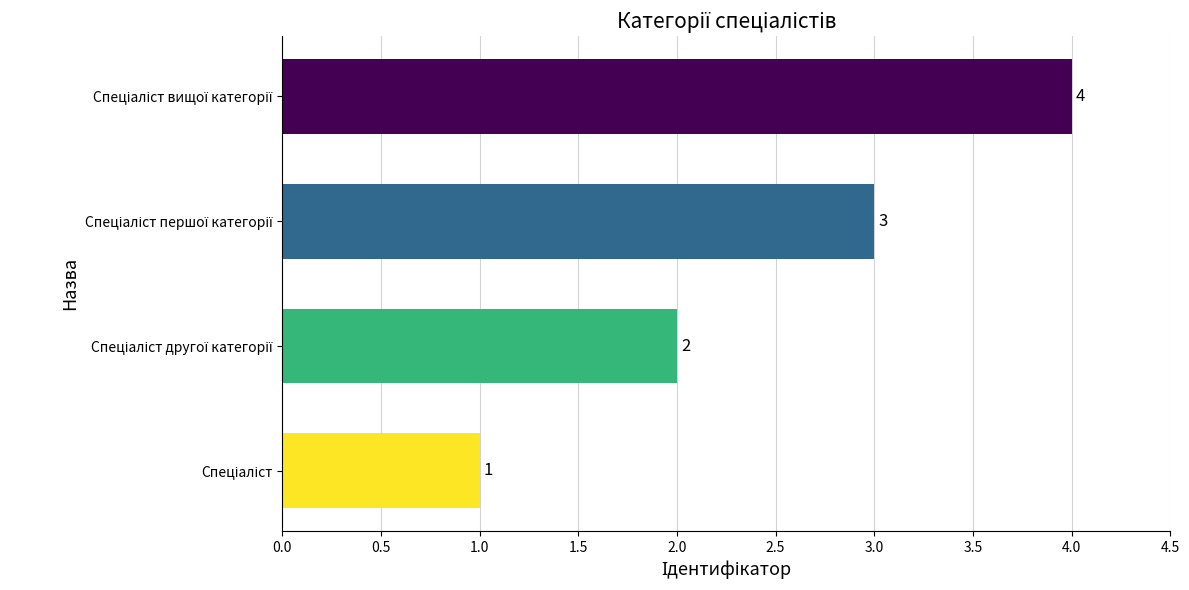

How many values are between 2 and 4?

3